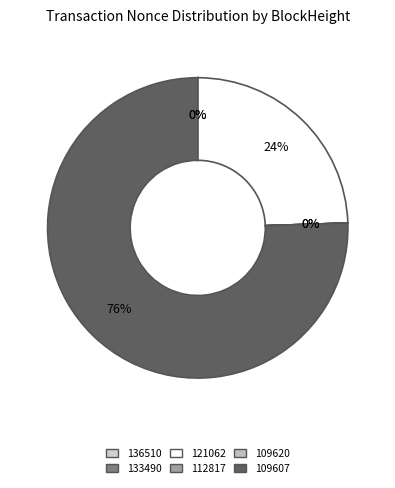

What is the largest slice in the pie chart?

109607